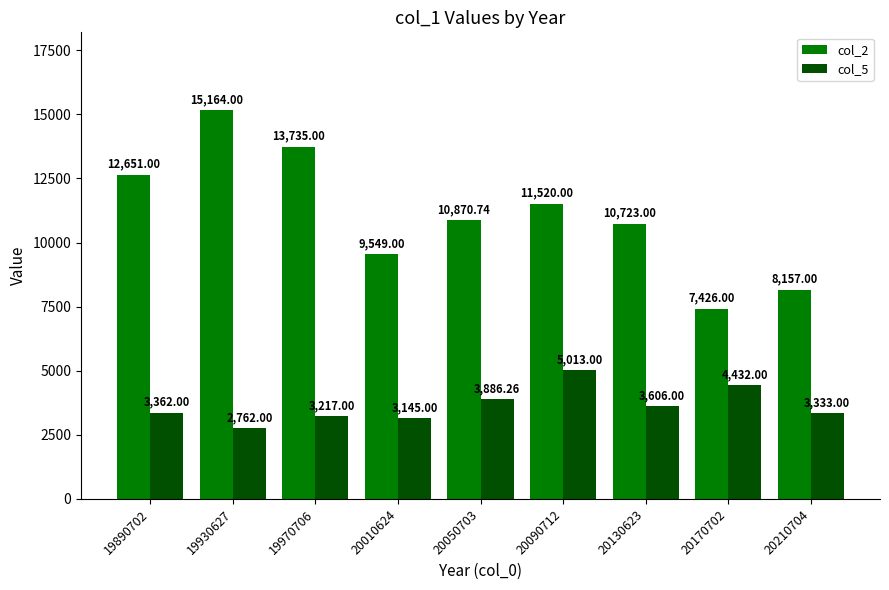

List the labels in order of col_5 value, largest first.

20090712, 20170702, 20050703, 20130623, 19890702, 20210704, 19970706, 20010624, 19930627